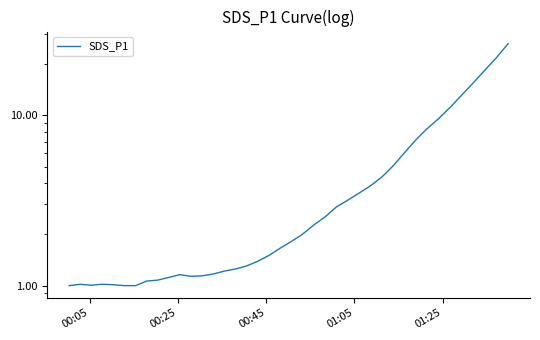

What is the sum of all values?

192.2